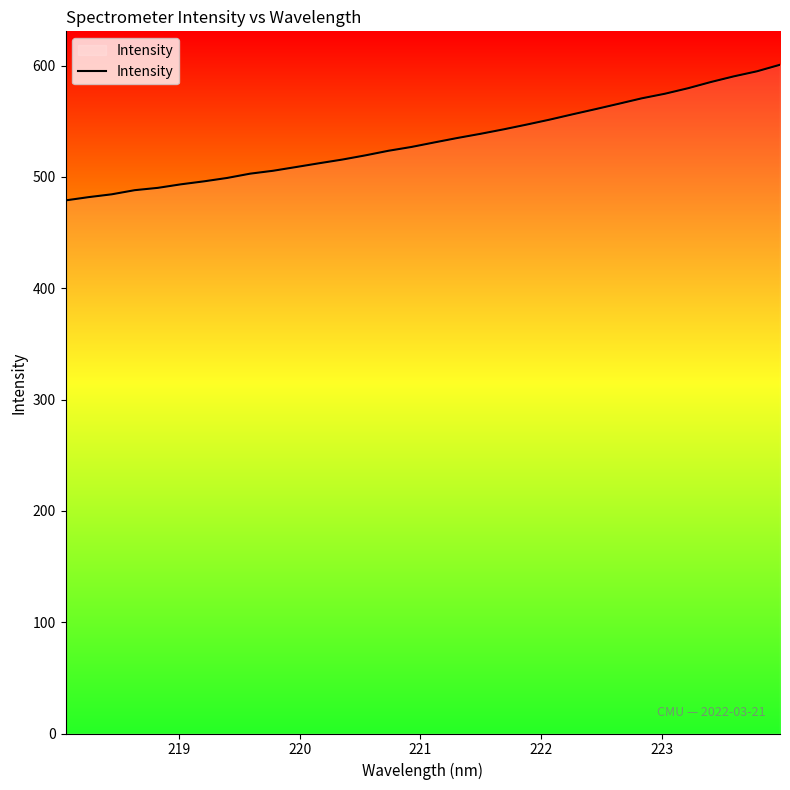

Count the number of values greater than 531.

16